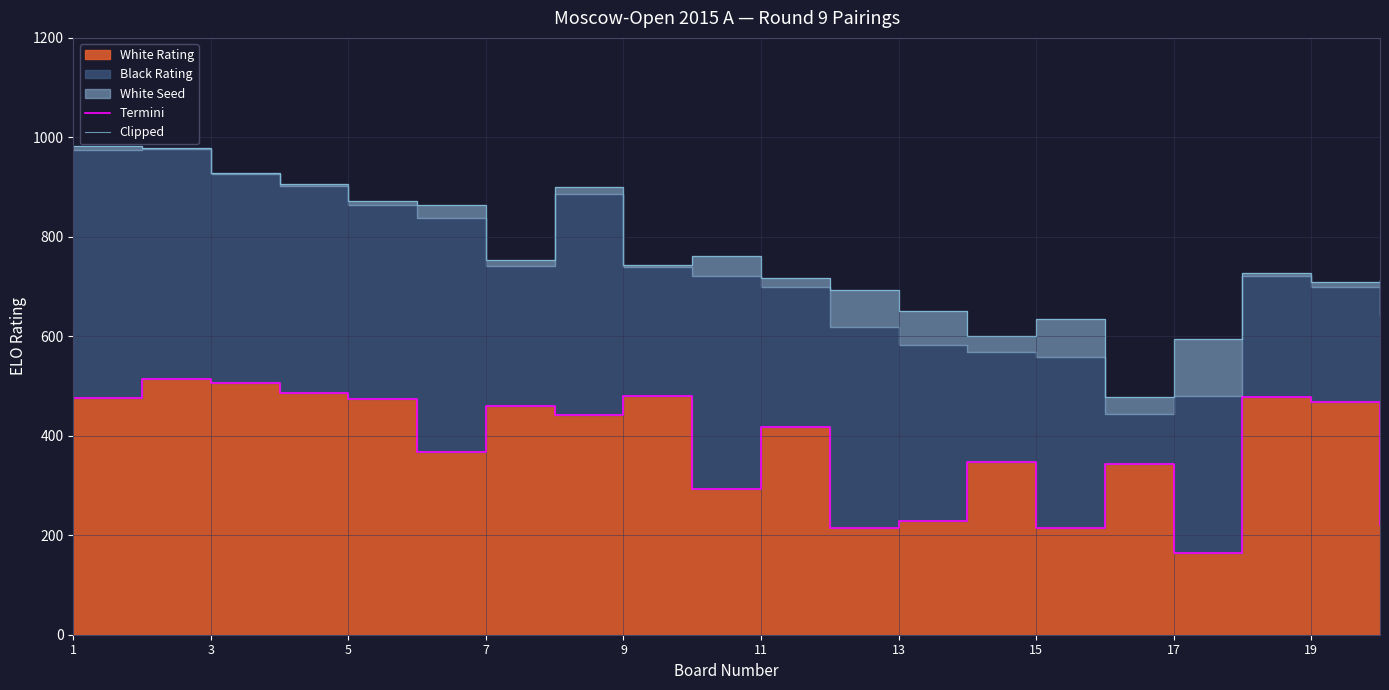

True or false: Termini and Clipped cross at least once.

False